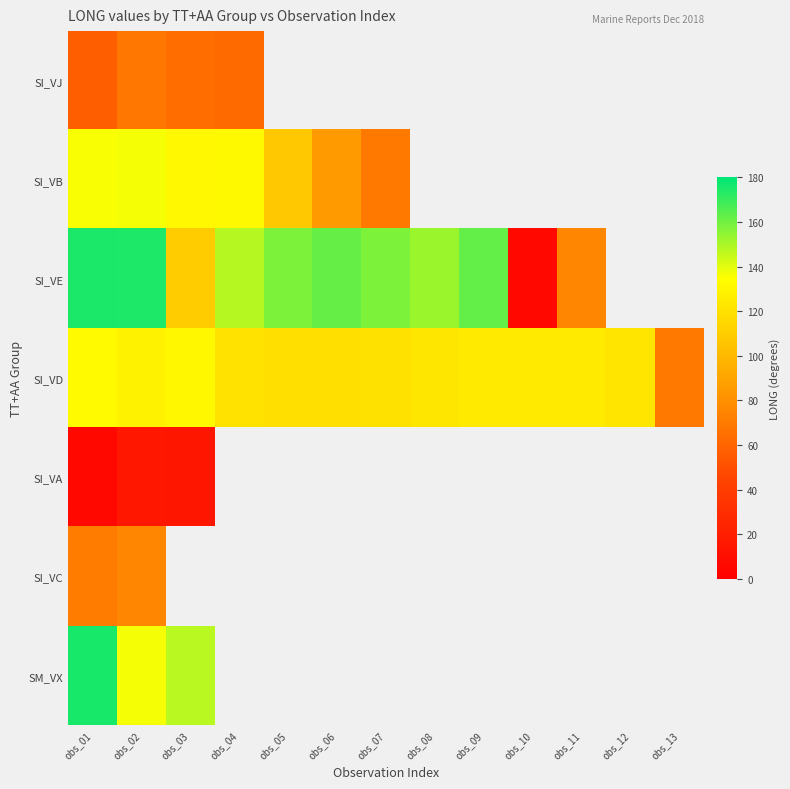

Which label corresponds to the smallest value in the chart?

obs_10